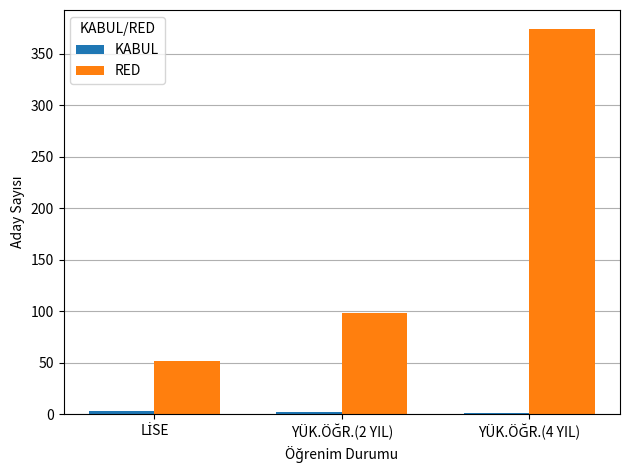

What is the highest value of the RED series?

374